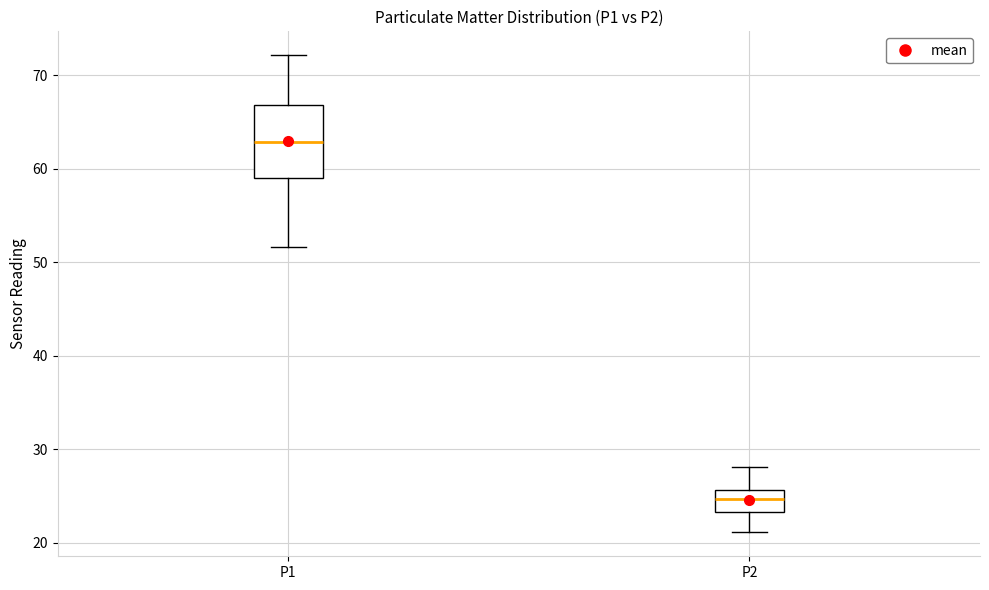

Reading left to right, read every box against the y-axis: the position of its median line, the range the box covers, and the ends of its whiskers. The values are not printed on the chart, so give them approximately, as read against the axis.

P1: median 63, box 59 to 67, whiskers 52 to 72
P2: median 25, box 23 to 26, whiskers 21 to 28